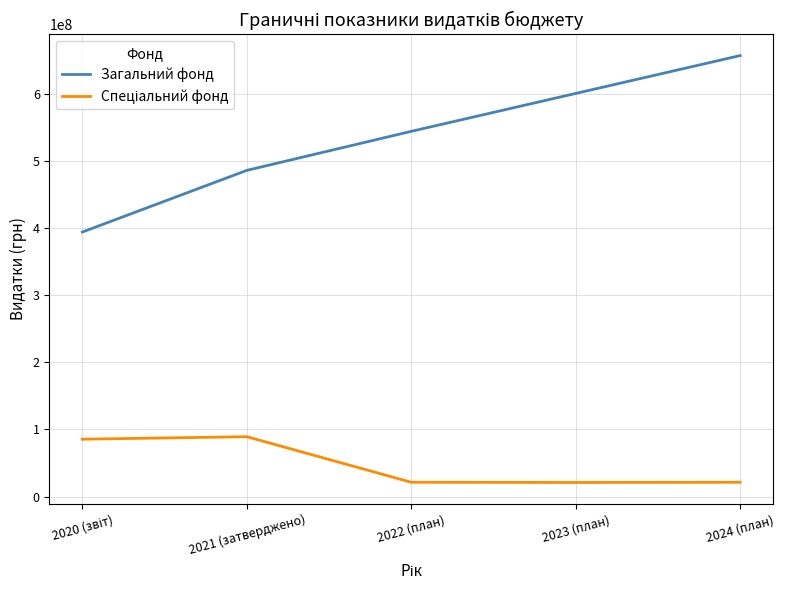

Which series changed the most between 2021 (затверджено) and 2024 (план)?

Загальний фонд